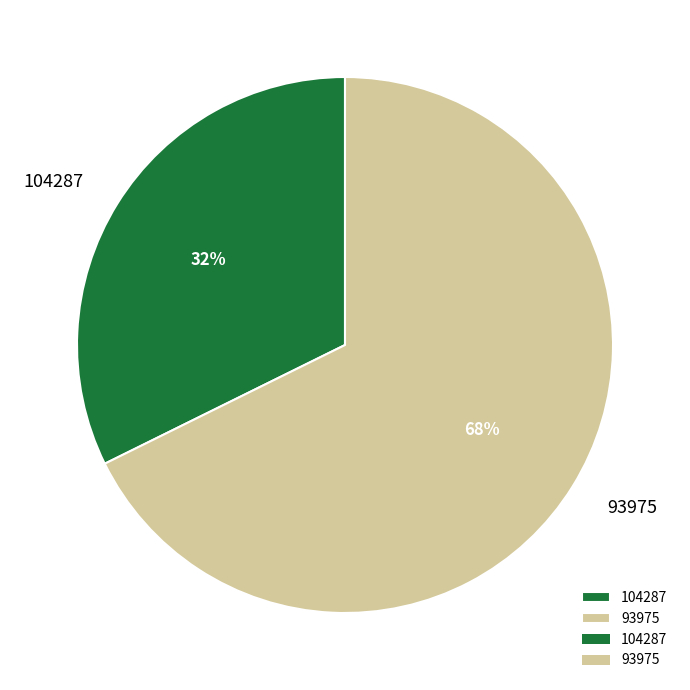

Is it true that 93975 is 81% of the pie?

False